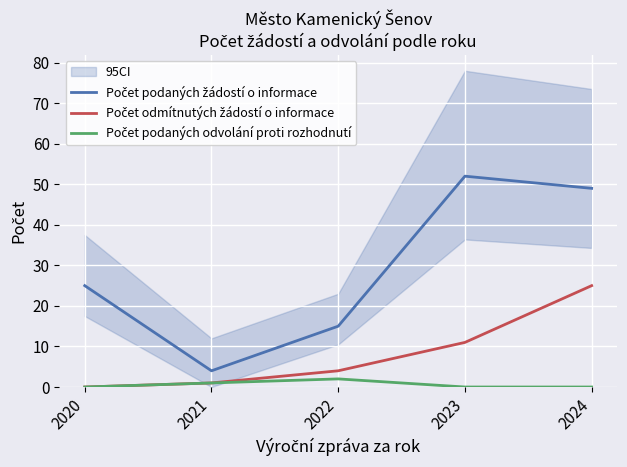

What is the difference between the maximum and minimum values in the Počet podaných odvolání proti rozhodnutí series?

2